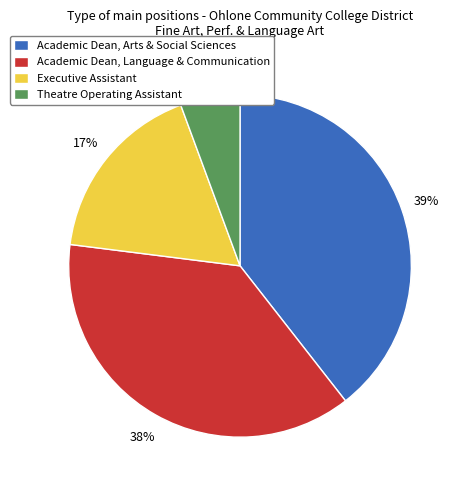

How many slices are in this pie chart?

4